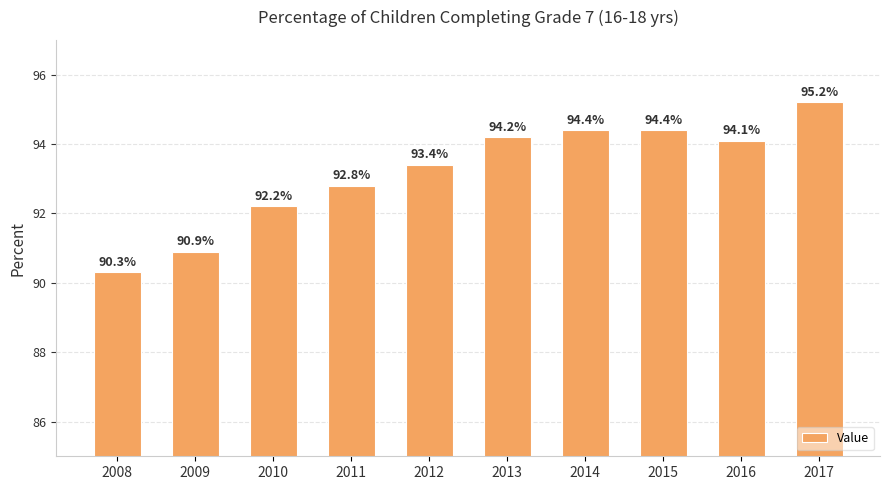

What is the value of the 5th bar from the left?

93.4